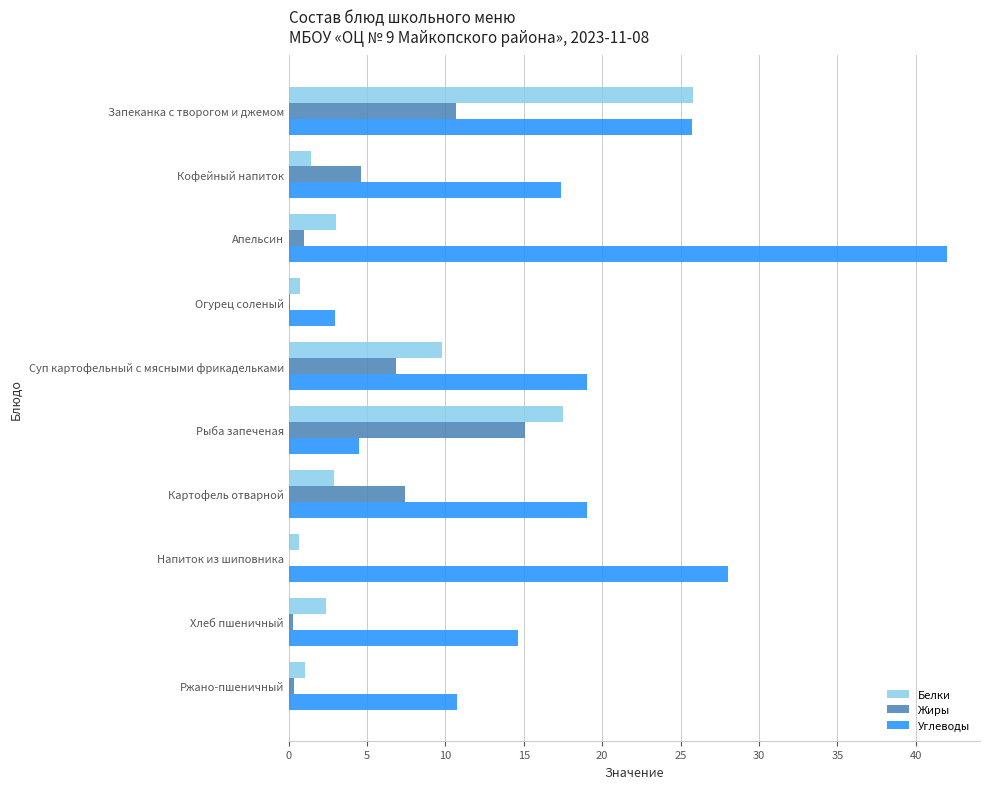

What is the highest value of the Белки series?

25.8